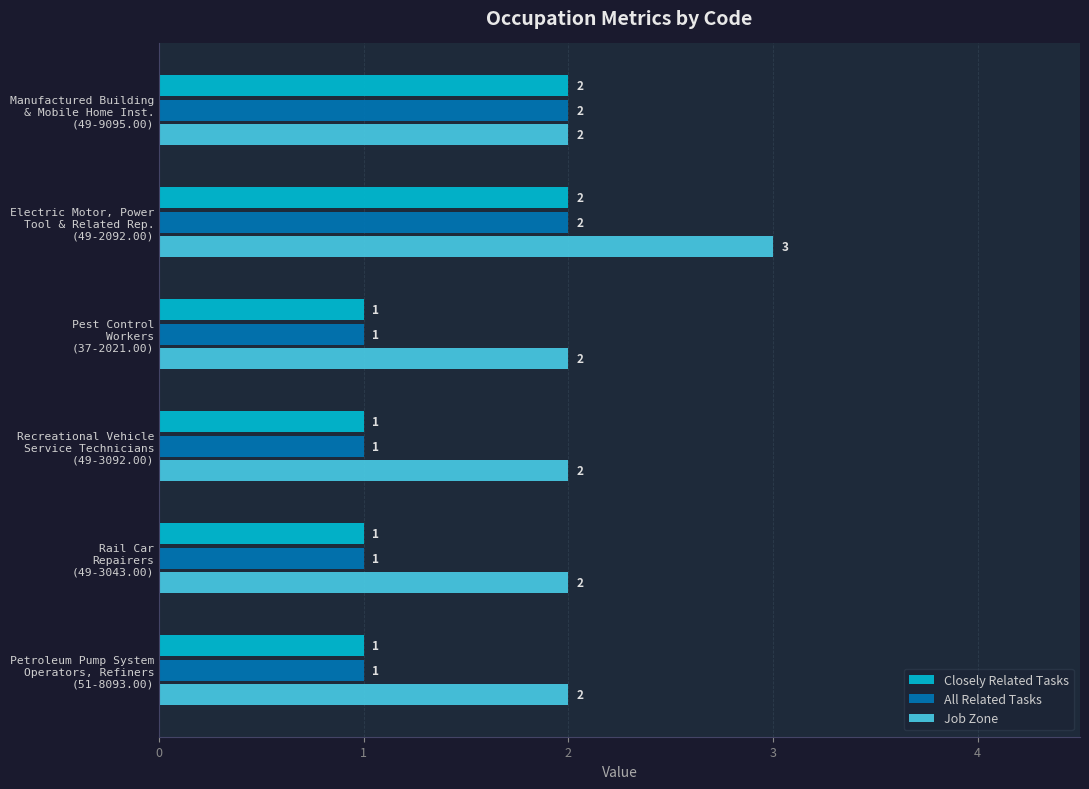

Which series has the largest total across all categories?

Job Zone